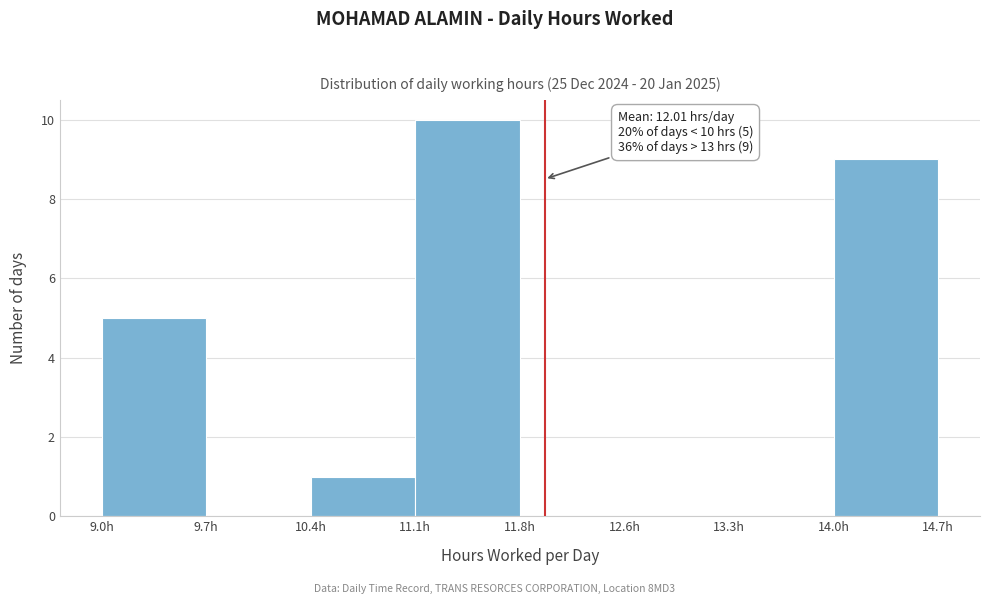

Over which range of the x-axis is the bar tallest?

11.1 to 11.8